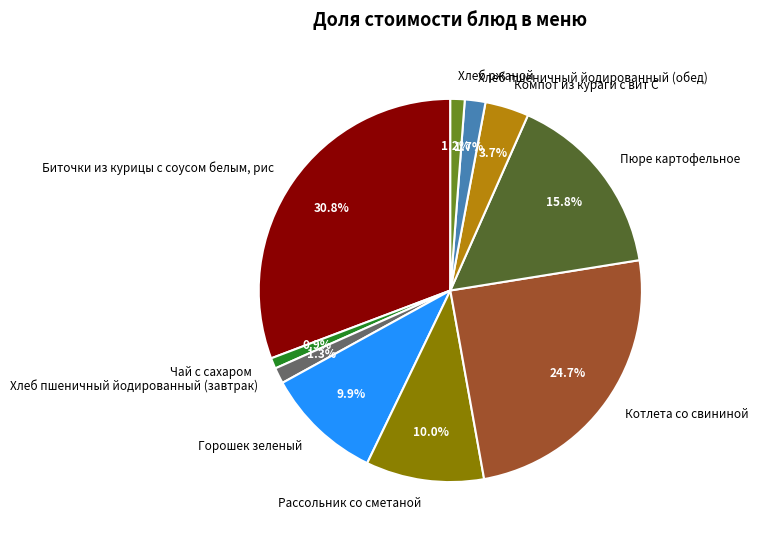

To the nearest percent, what is the average slice percentage?

10%